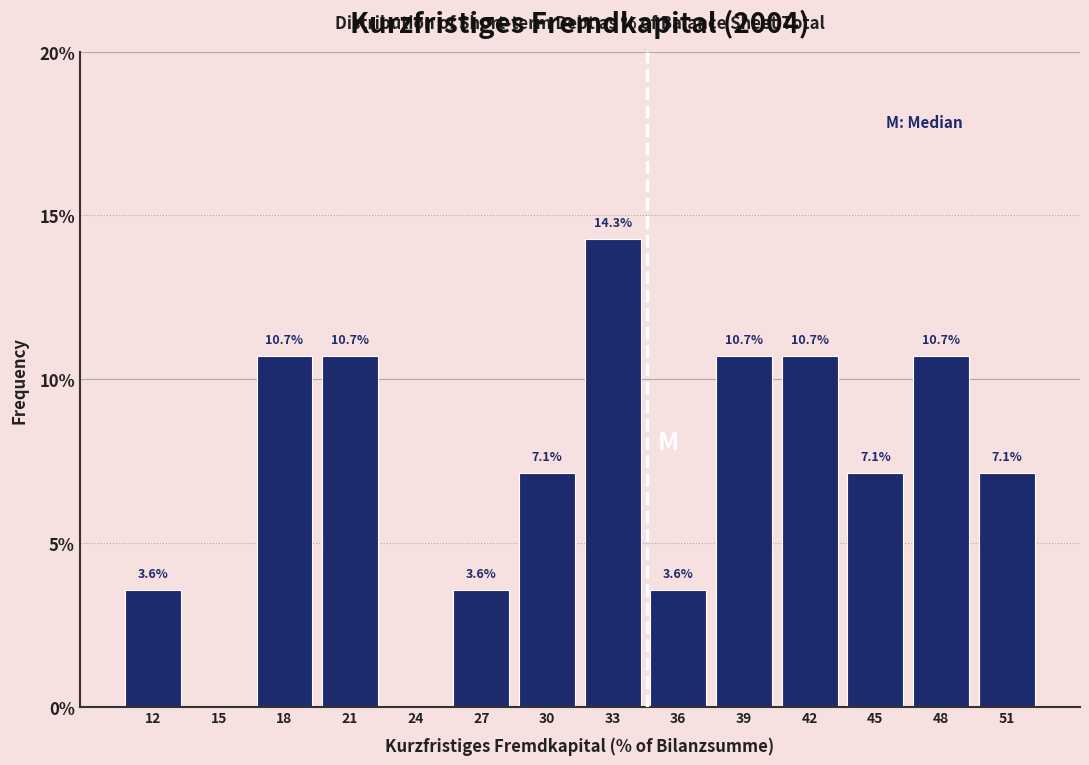

Which range on the x-axis has the tallest bar?

31.0 to 34.0